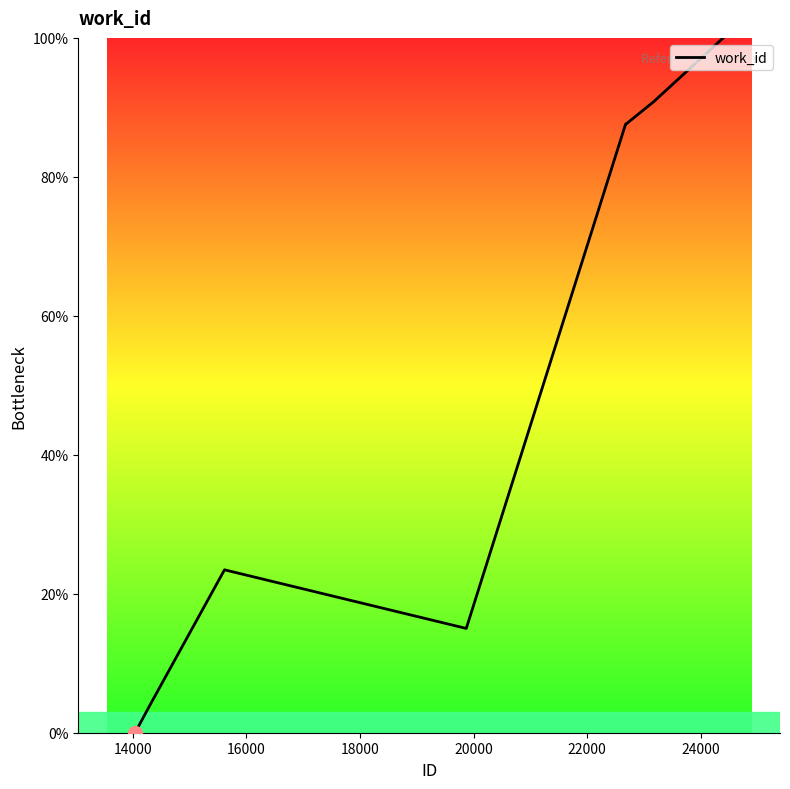

What is the difference between the second highest and second lowest values?

86.7